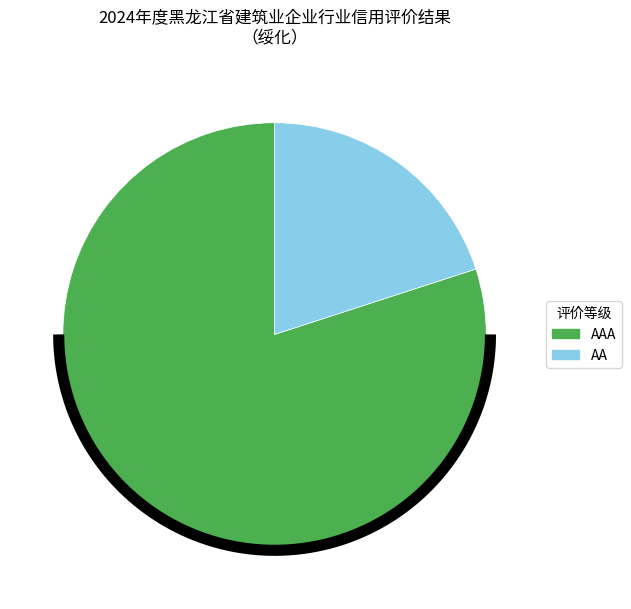

Is the sum of AA and AAA greater than half?

Yes